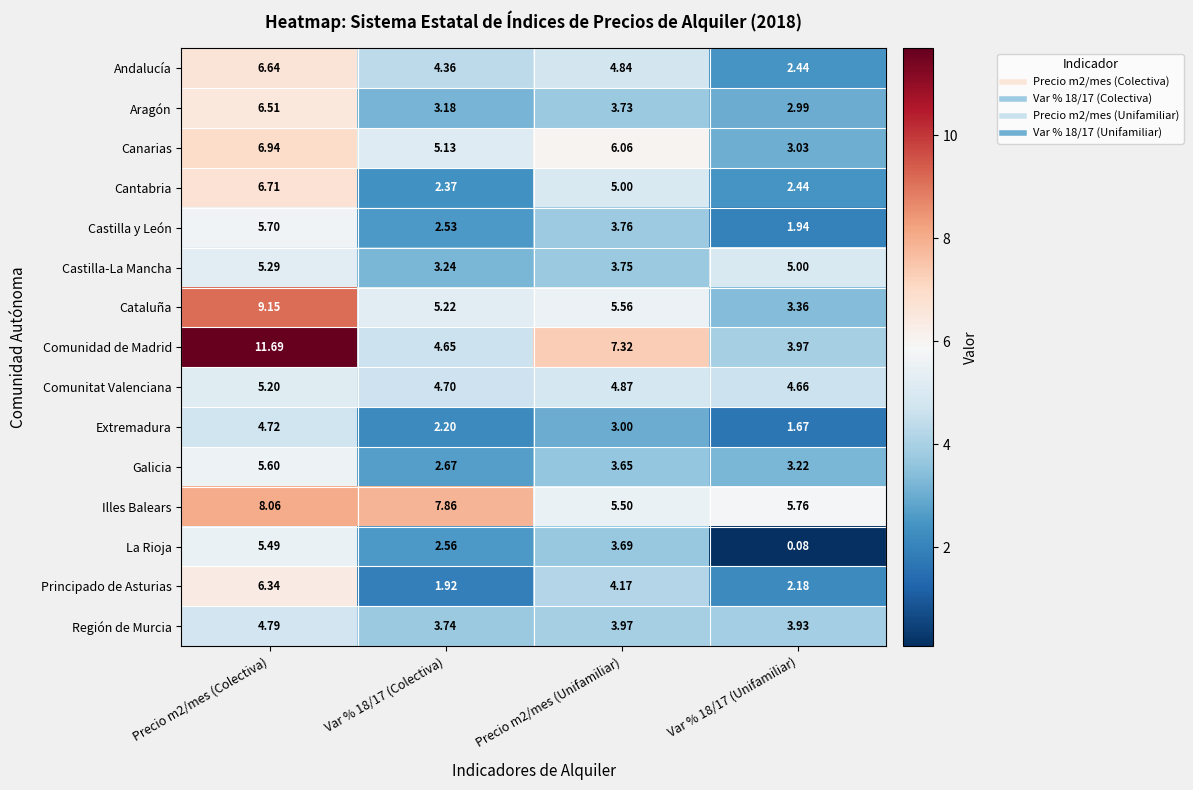

Which series changed the most between Var % 18/17 (Colectiva) and Precio m2/mes (Unifamiliar)?

Comunidad de Madrid